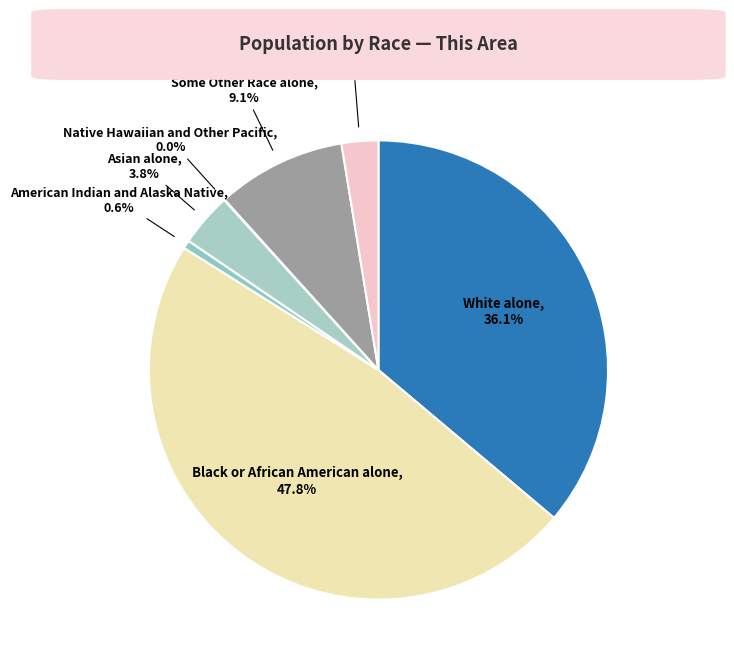

To the nearest percent, what portion does Some Other Race alone represent?

9%